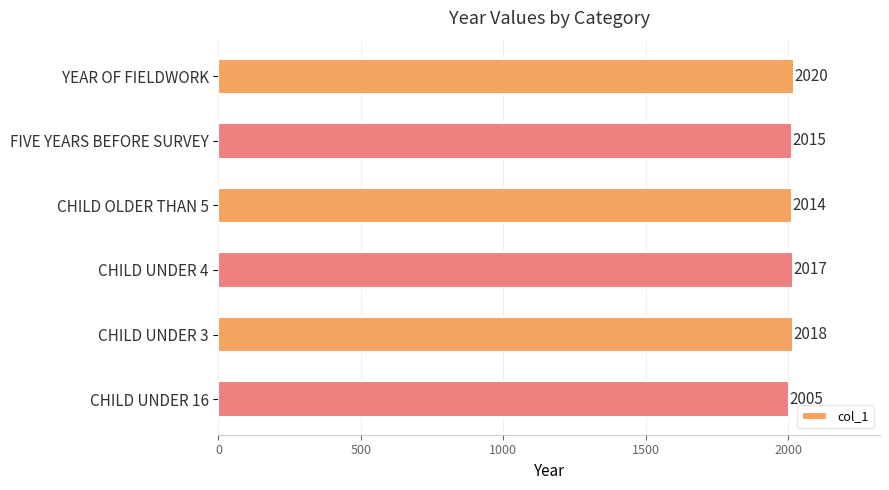

Approximately how many times larger is the value at FIVE YEARS BEFORE SURVEY compared to CHILD UNDER 16?

1.0